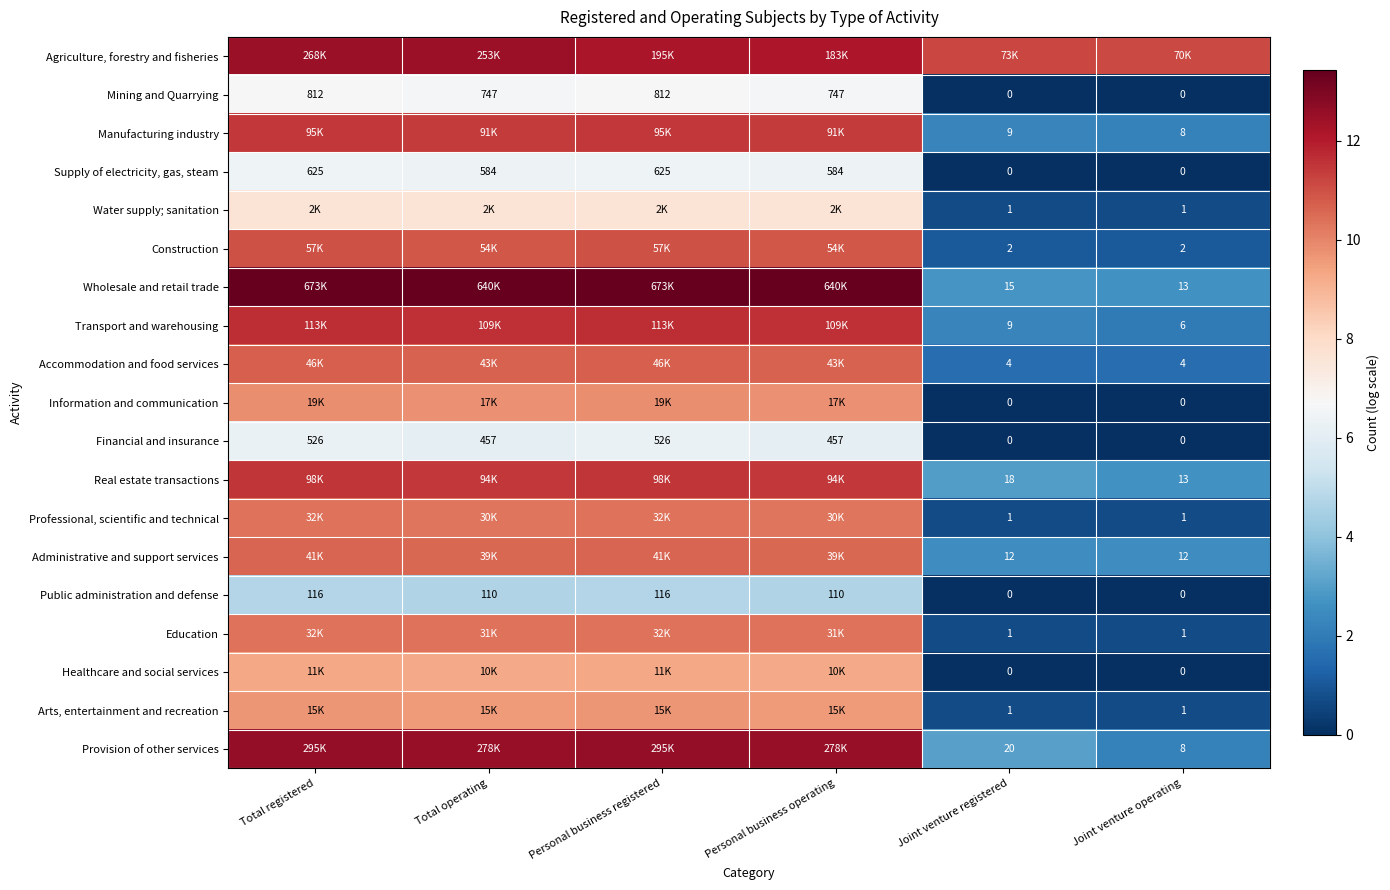

At which label does Supply of electricity, gas, steam first exceed 584?

Total registered